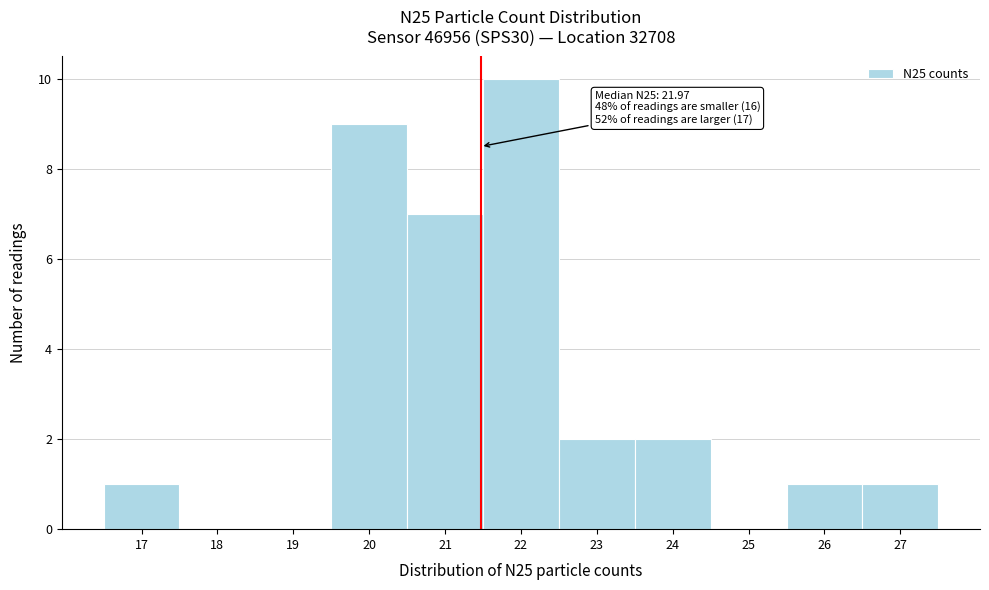

Reading right to left, list all the values displayed in this chart.

27=1	26=1	25=0	24=2	23=2	22=10	21=7	20=9	19=0	18=0	17=1